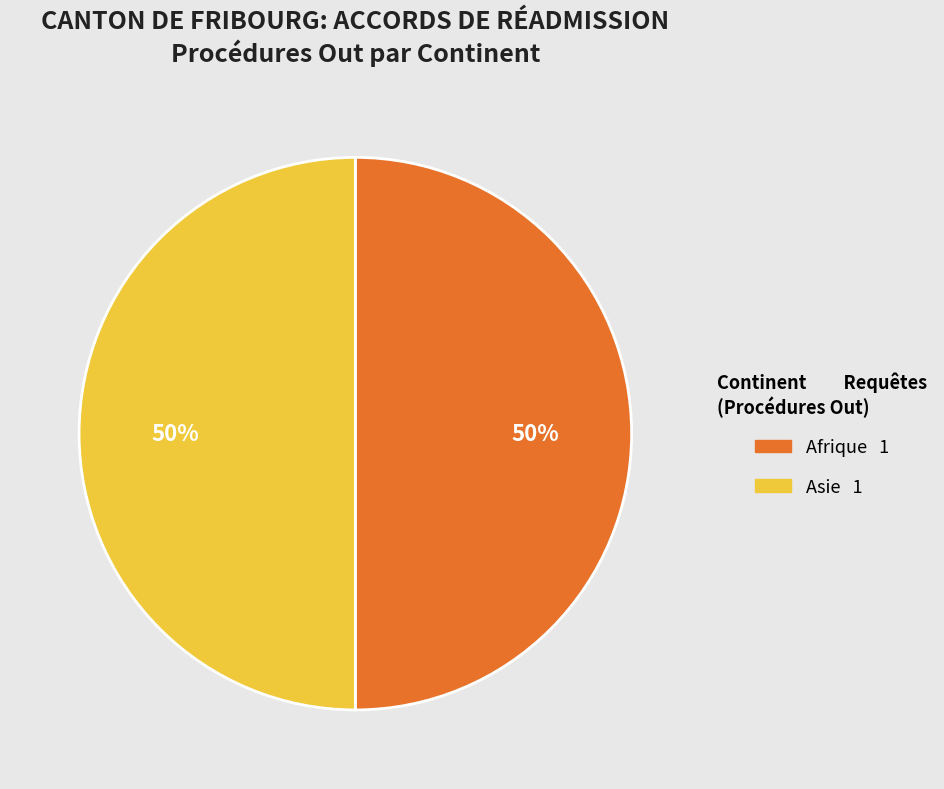

To the nearest percent, what is the difference between the largest and smallest slice percentages?

0%